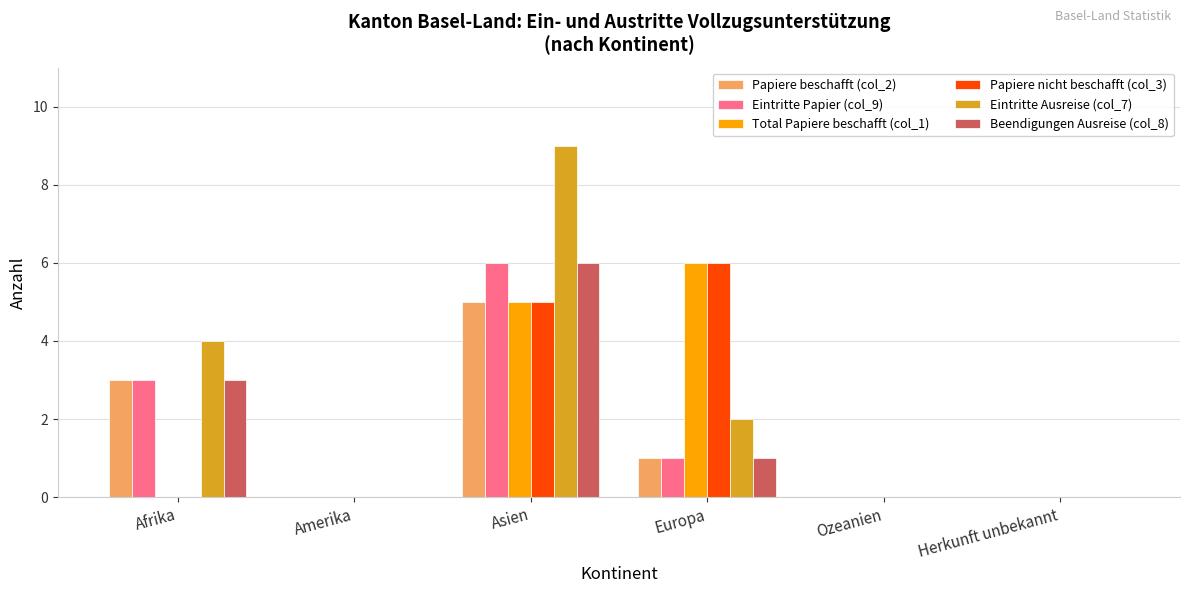

What is the sum of all Eintritte Ausreise (col_7) values?

15